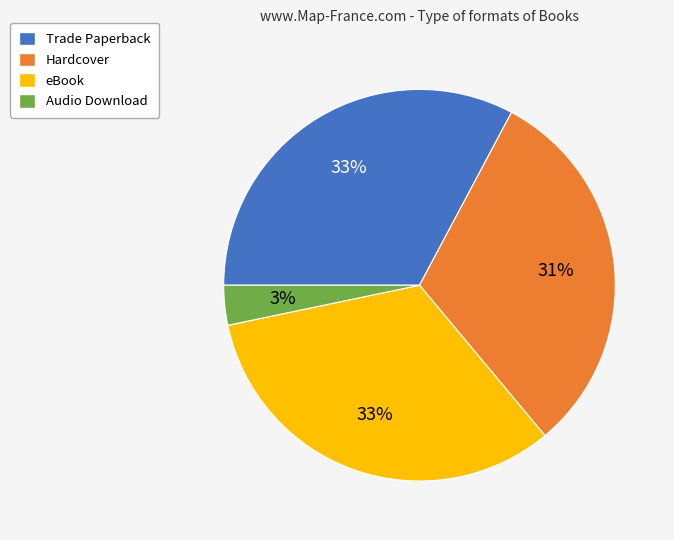

To the nearest percent, what is the combined percentage of Audio Download and Hardcover?

34%